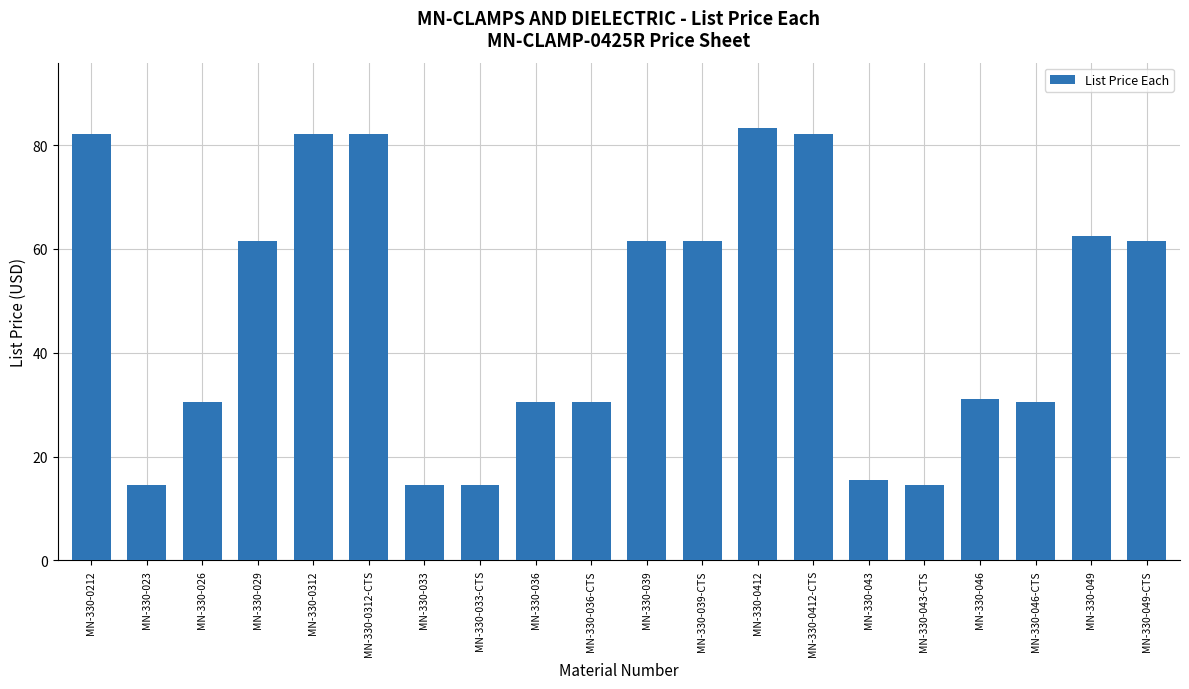

What position from the left is MN-330-0212?

1